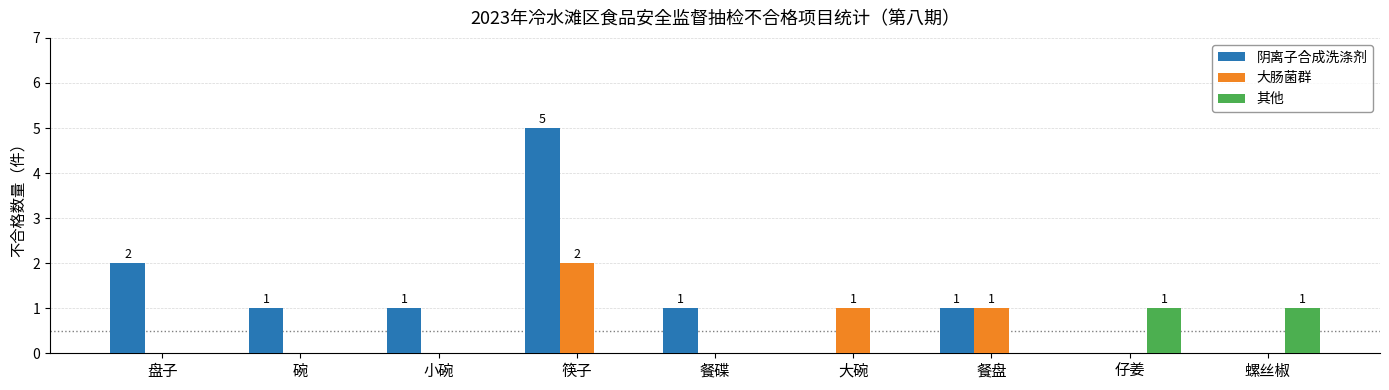

Reading left to right, transcribe all the data shown in this chart.

阴离子合成洗涤剂: 2	1	1	5	1	0	1	0	0
大肠菌群: 0	0	0	2	0	1	1	0	0
其他: 0	0	0	0	0	0	0	1	1